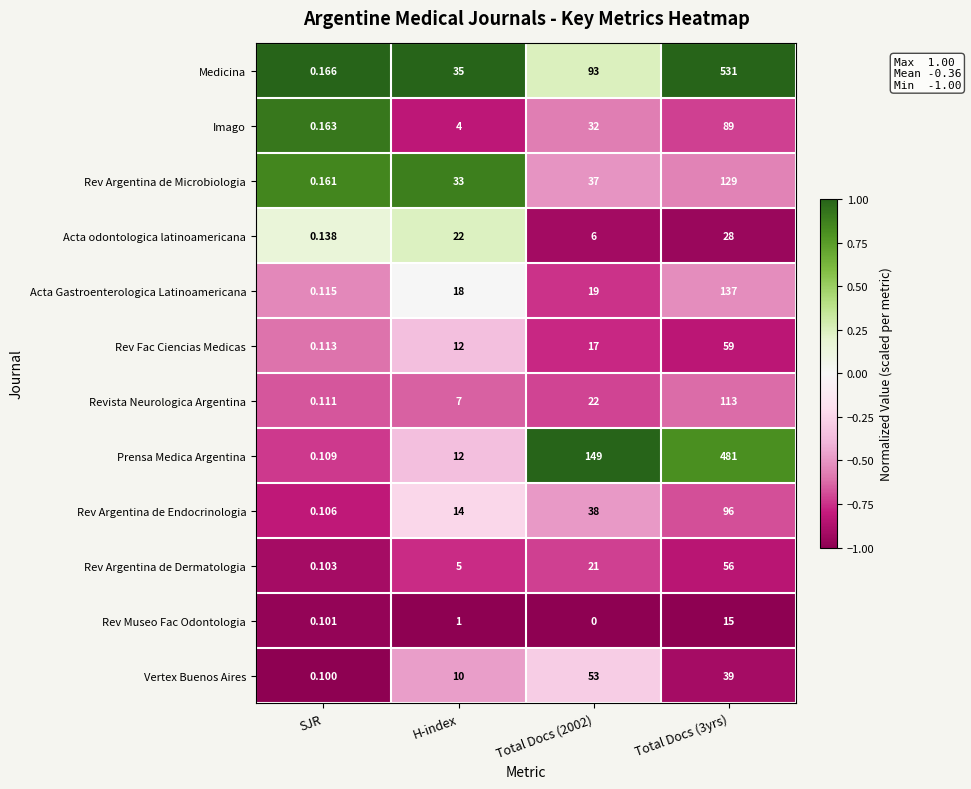

Which series has the widest spread of values?

Medicina